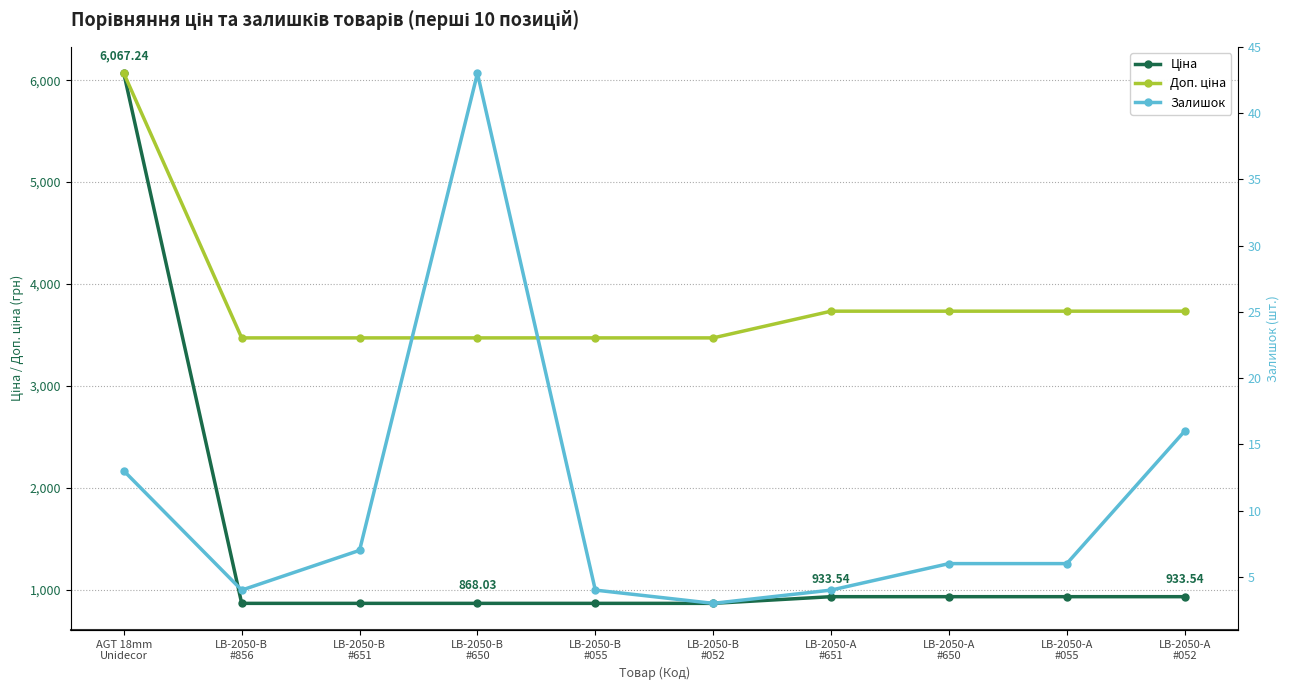

True or false: Доп. ціна has a value of 3187.6 at AGT 18mm
Unidecor.

False